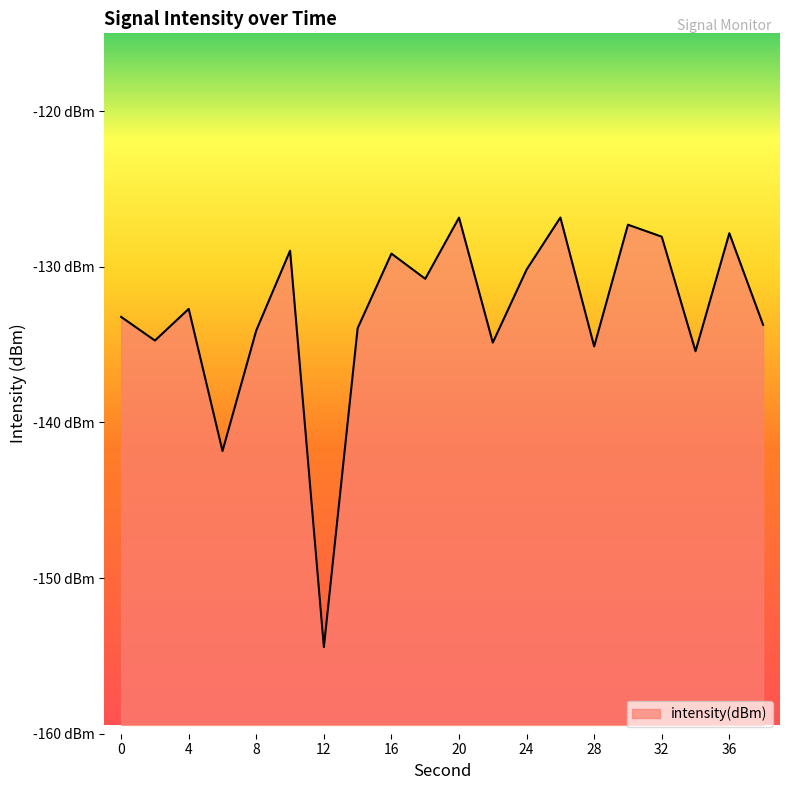

List the labels in order of value, smallest first.

12, 6, 34, 28, 22, 2, 8, 14, 38, 0, 4, 18, 24, 16, 10, 32, 36, 30, 20, 26